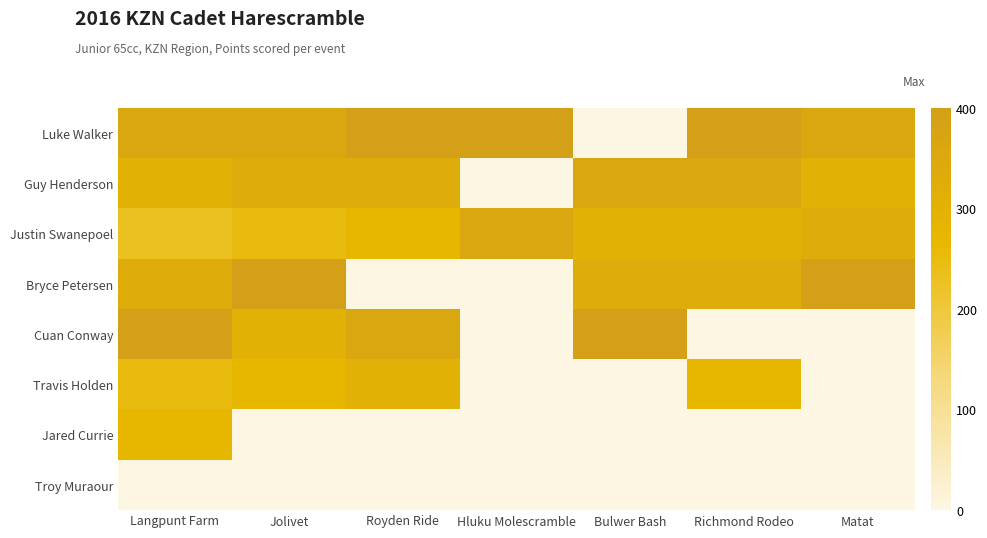

Reading right to left, extract all data points from this chart.

Luke Walker: Matat=360	Richmond Rodeo=400	Bulwer Bash=0	Hluku Molescramble=400	Royden Ride=400	Jolivet=360	Langpunt Farm=360
Guy Henderson: Matat=300	Richmond Rodeo=360	Bulwer Bash=360	Hluku Molescramble=0	Royden Ride=330	Jolivet=330	Langpunt Farm=300
Justin Swanepoel: Matat=330	Richmond Rodeo=300	Bulwer Bash=300	Hluku Molescramble=360	Royden Ride=270	Jolivet=250	Langpunt Farm=230
Bryce Petersen: Matat=400	Richmond Rodeo=330	Bulwer Bash=330	Hluku Molescramble=0	Royden Ride=0	Jolivet=400	Langpunt Farm=330
Cuan Conway: Matat=0	Richmond Rodeo=0	Bulwer Bash=400	Hluku Molescramble=0	Royden Ride=360	Jolivet=300	Langpunt Farm=400
Travis Holden: Matat=0	Richmond Rodeo=270	Bulwer Bash=0	Hluku Molescramble=0	Royden Ride=300	Jolivet=270	Langpunt Farm=250
Jared Currie: Matat=0	Richmond Rodeo=0	Bulwer Bash=0	Hluku Molescramble=0	Royden Ride=0	Jolivet=0	Langpunt Farm=270
Troy Muraour: Matat=0	Richmond Rodeo=0	Bulwer Bash=0	Hluku Molescramble=0	Royden Ride=0	Jolivet=0	Langpunt Farm=0